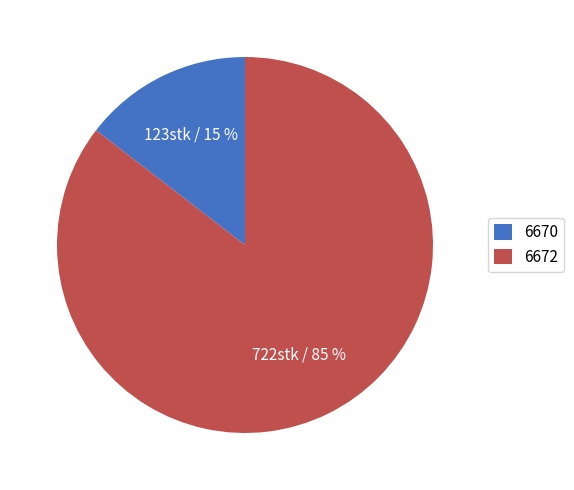

The 6672 slice represents 85% of the pie. True or false?

True